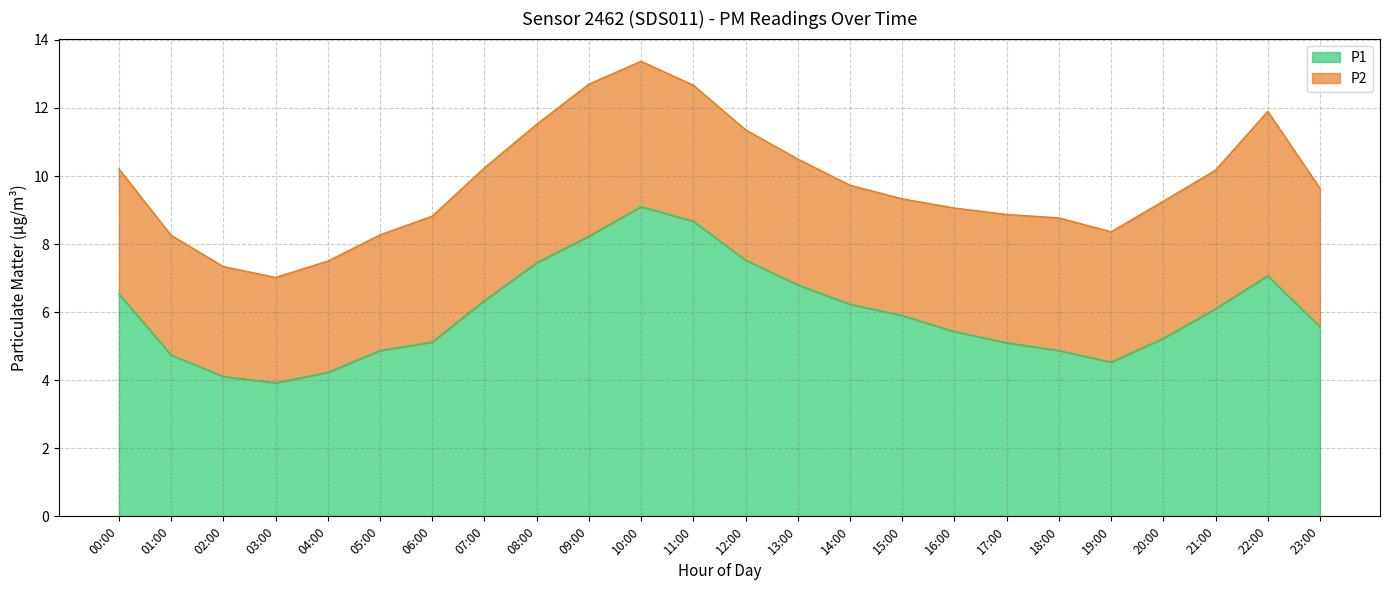

The value at 23:00 is 8.1. True or false?

False